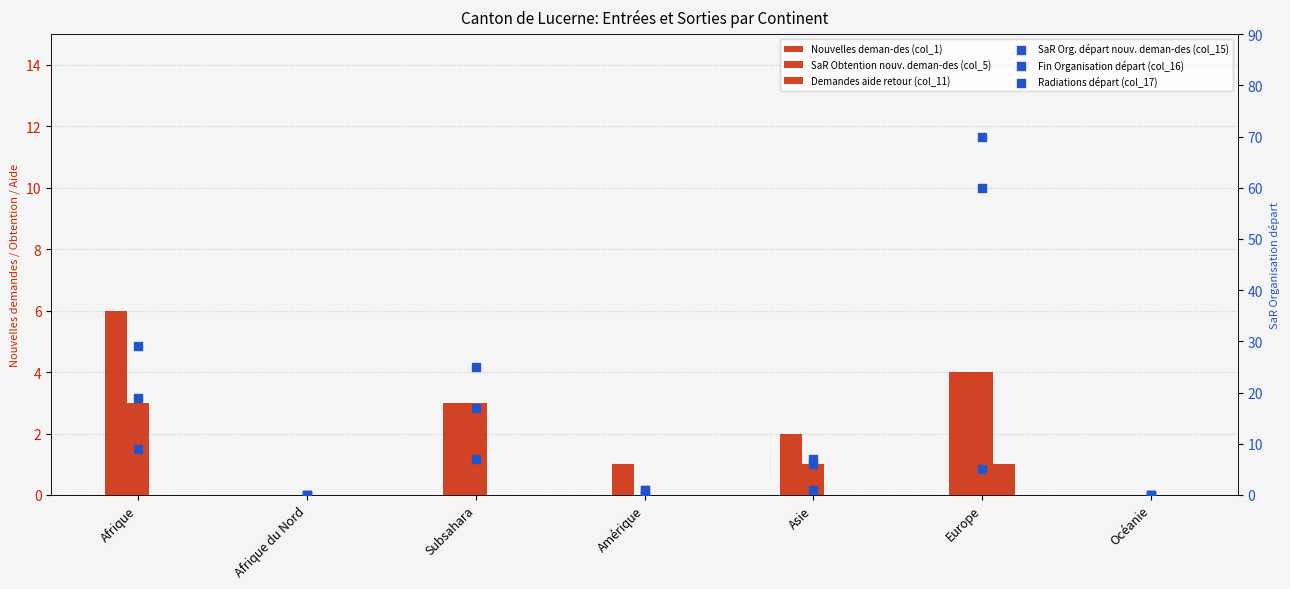

Which series has the largest Y range (max minus min)?

SaR Org. départ nouv. deman-des (col_15)